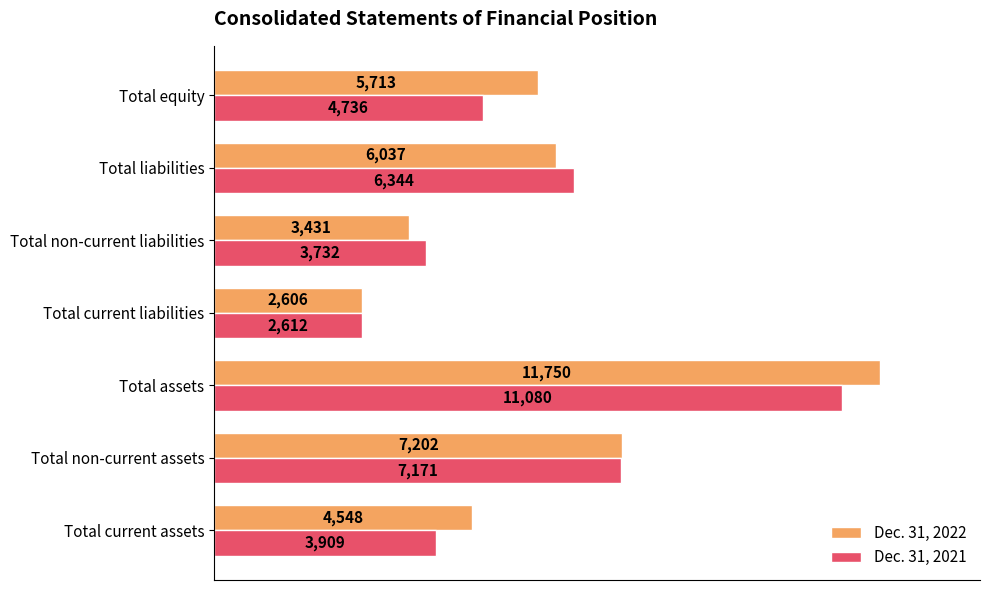

At which label does Dec. 31, 2022 reach its peak?

Total assets